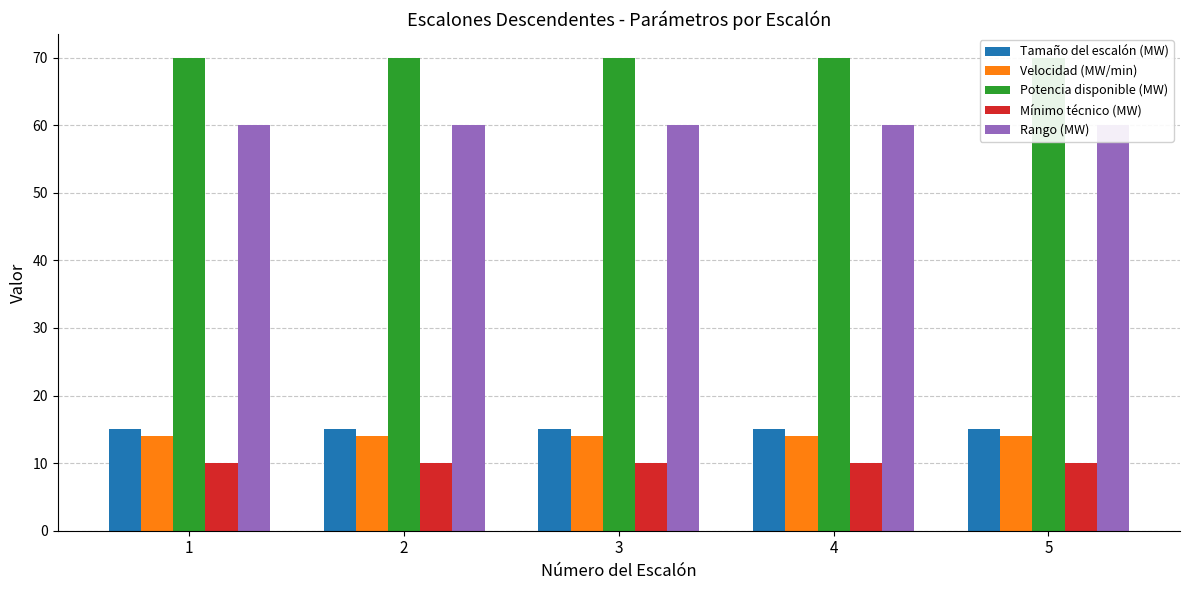

What is the value of the Rango (MW) bar at the 3rd from the left?

60